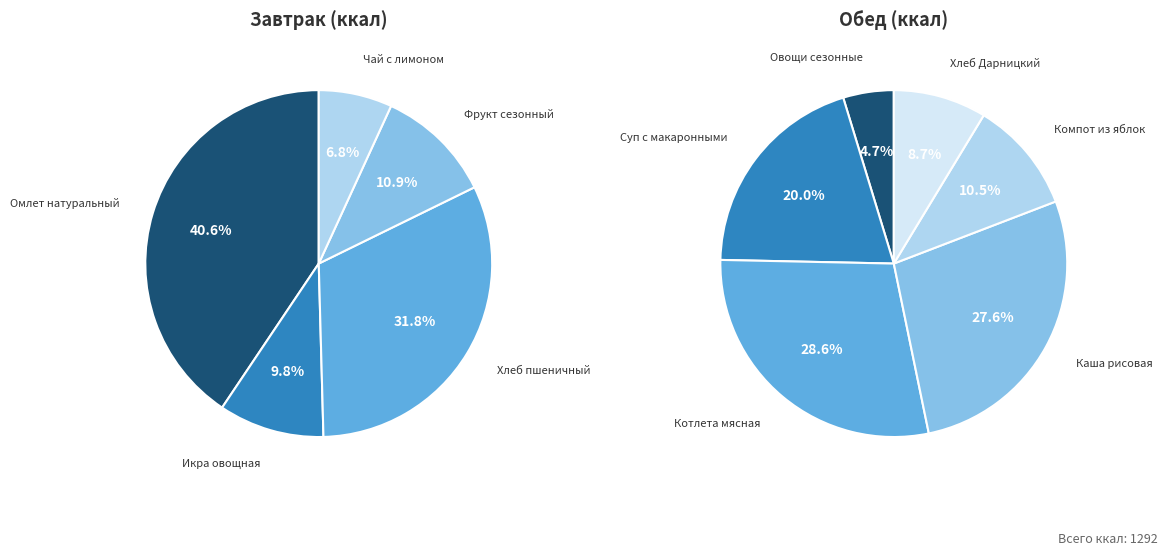

Rank the categories by value from highest to lowest.

Котлета мясная, Каша рисовая, Суп с макаронными, Омлет натуральный, Хлеб пшеничный, Компот из яблок, Хлеб Дарницкий, Фрукт сезонный, Овощи сезонные, Икра овощная, Чай с лимоном